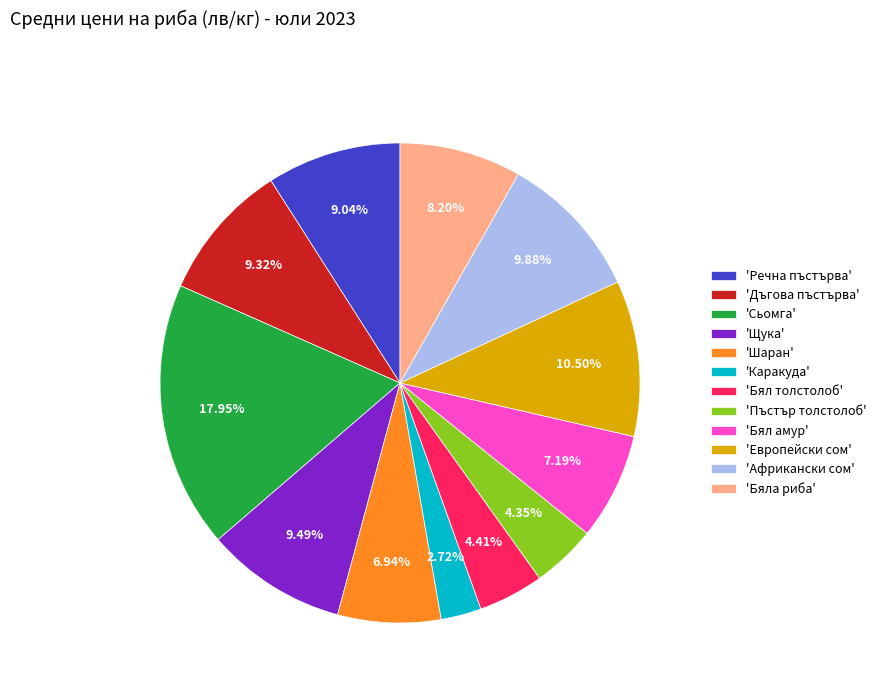

Which category has the smallest portion of the pie?

'Каракуда'